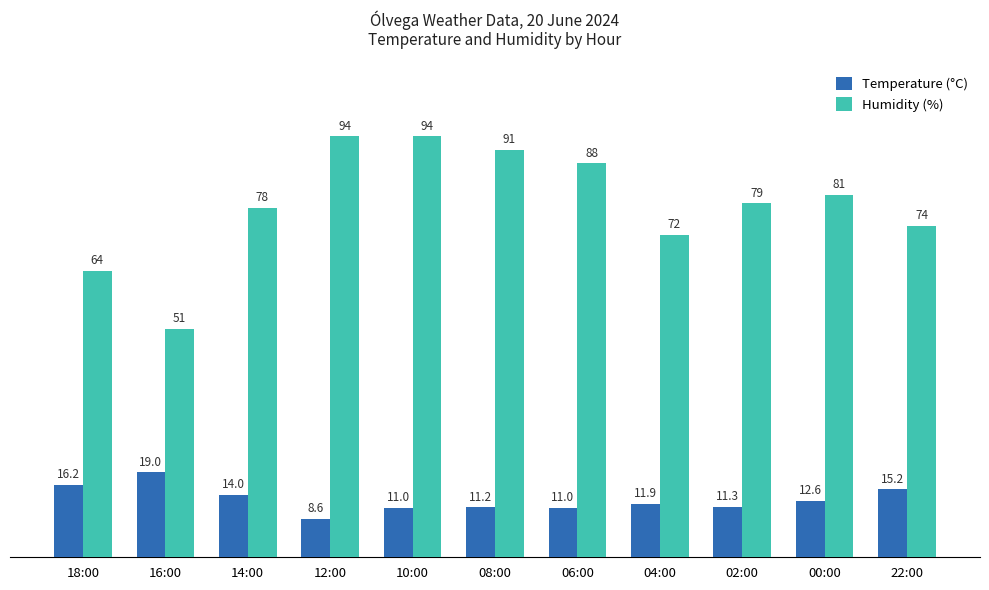

What is the difference between the maximum and minimum values in the Humidity (%) series?

43.0